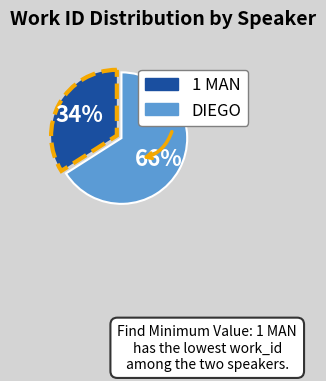

What is the majority slice?

DIEGO